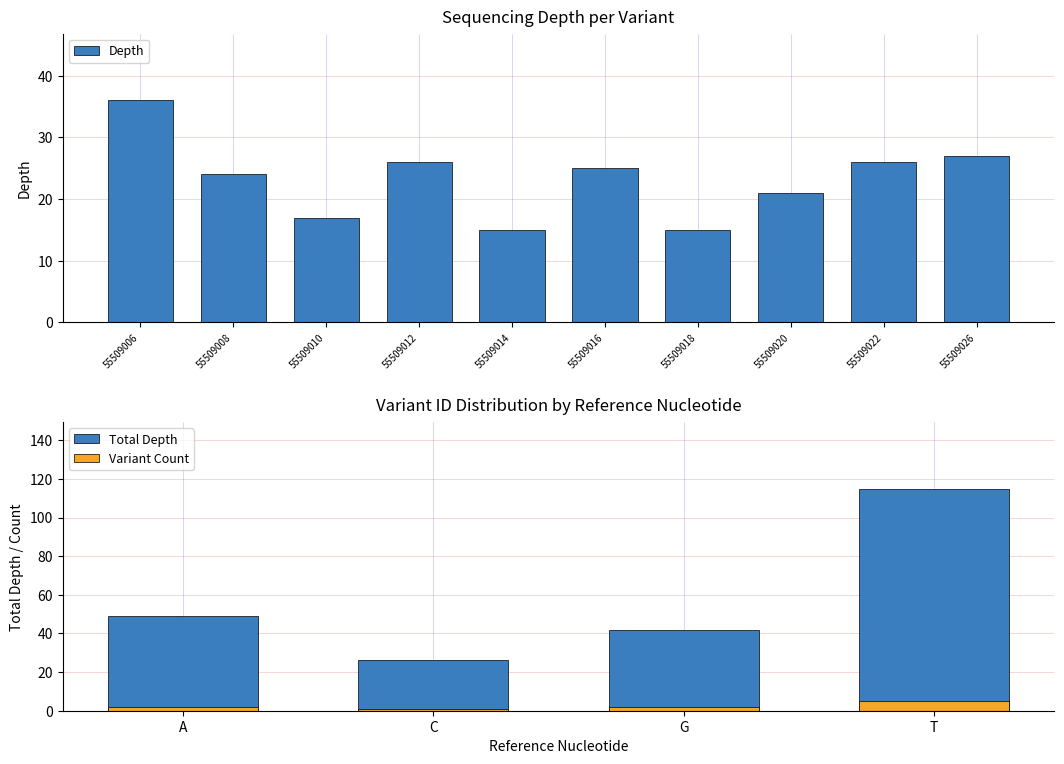

What is the approximate value at 55509008?

24